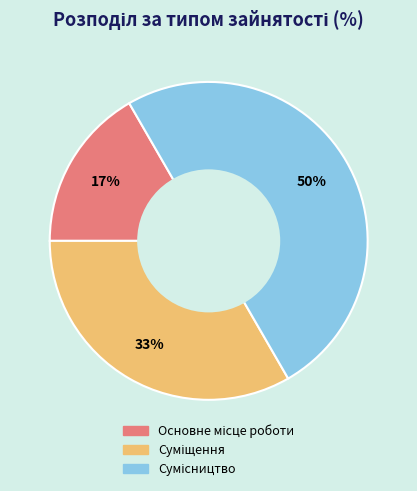

To the nearest percent, what is the difference between the largest and smallest slice percentages?

33%